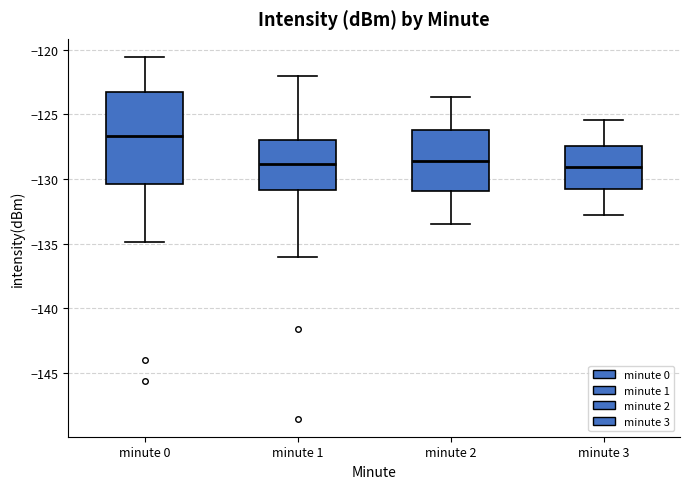

Which box is the tallest, from its lower edge to its upper edge?

minute 0